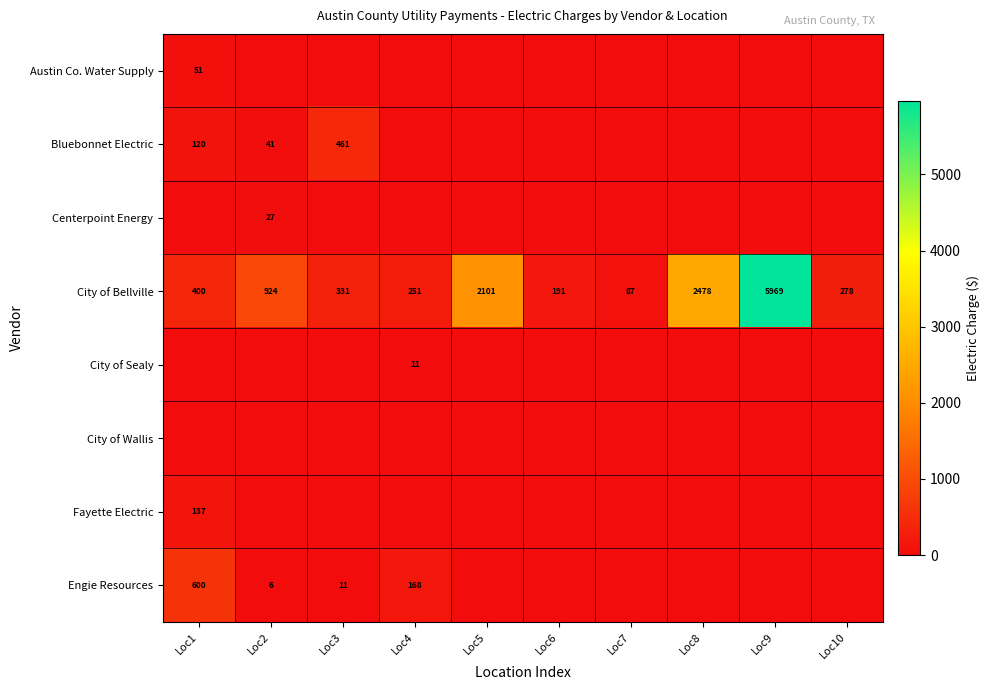

Where is City of Bellville nearest to the value 3028?

Loc8